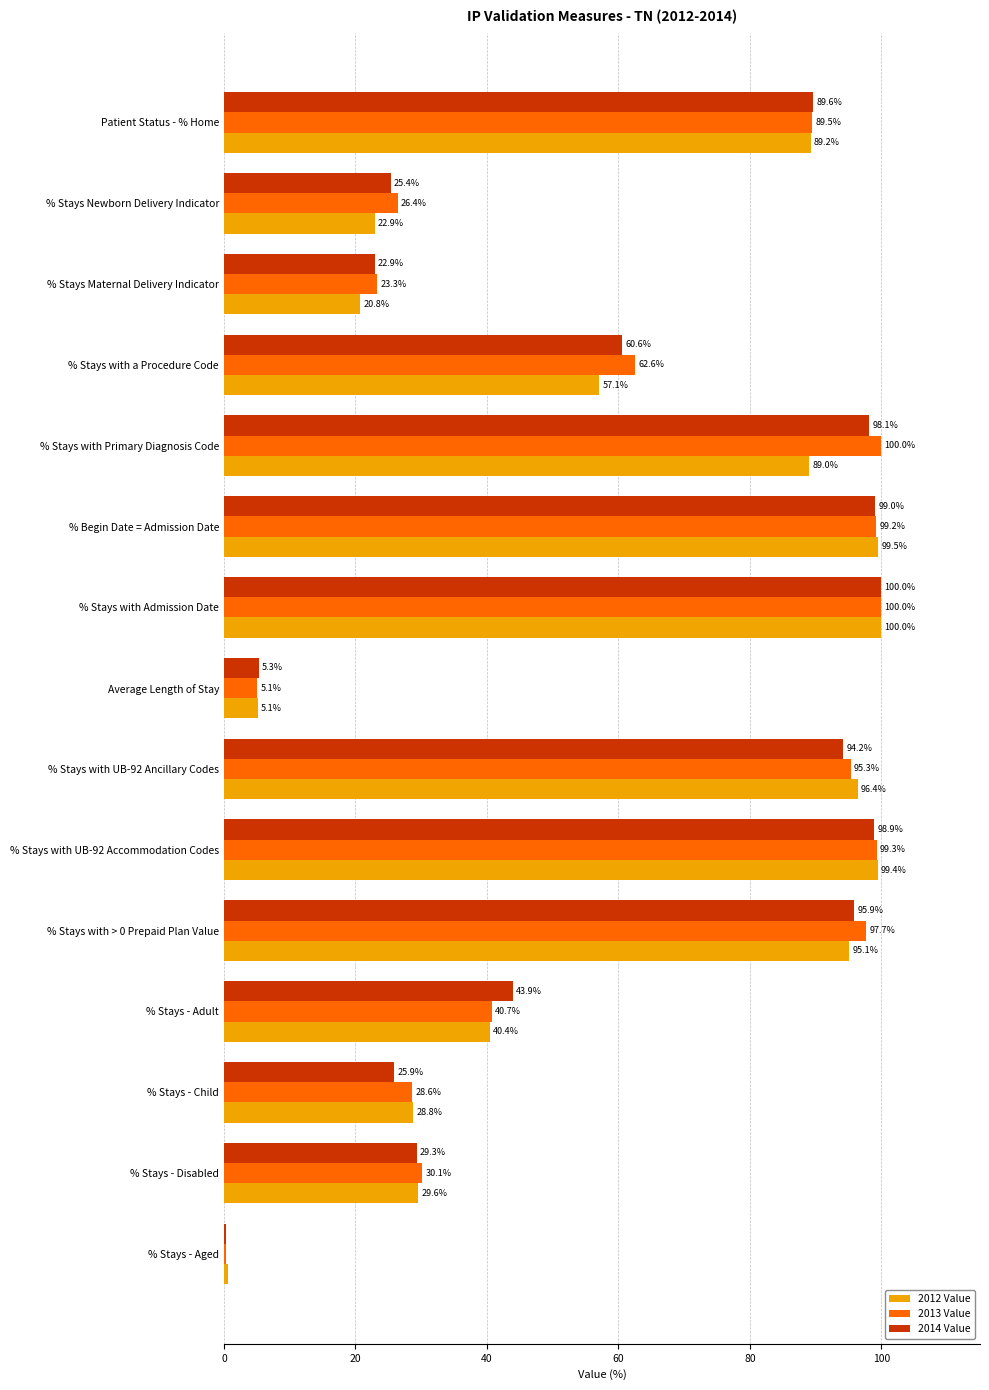

What is the sum of the 2012 Value values at % Stays with UB-92 Ancillary Codes and Patient Status - % Home?

185.6